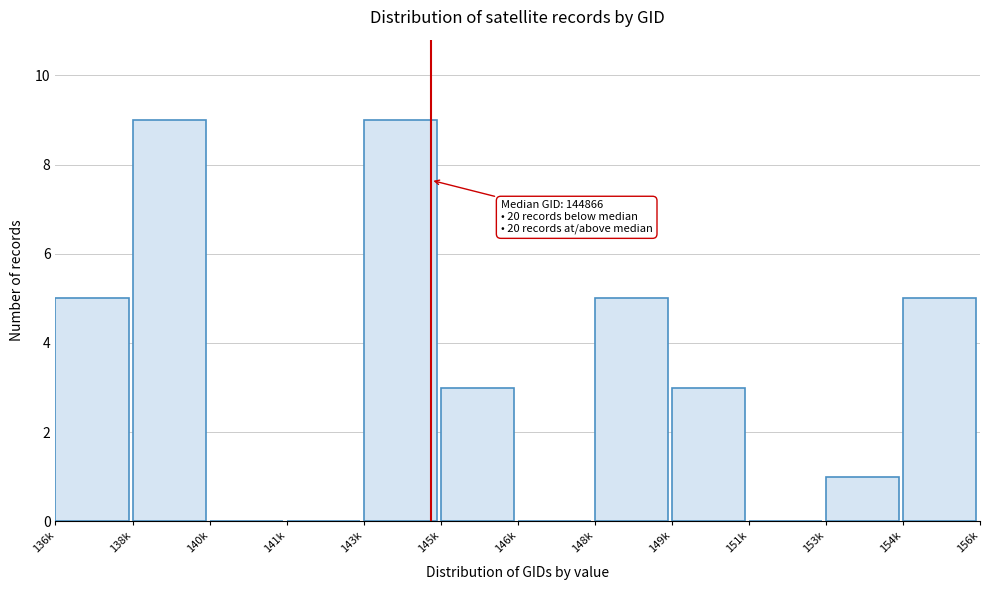

Reading right to left, transcribe all the data shown in this chart.

154k=5	153k=1	151k=0	149k=3	148k=5	146k=0	145k=3	143k=9	141k=0	140k=0	138k=9	136k=5